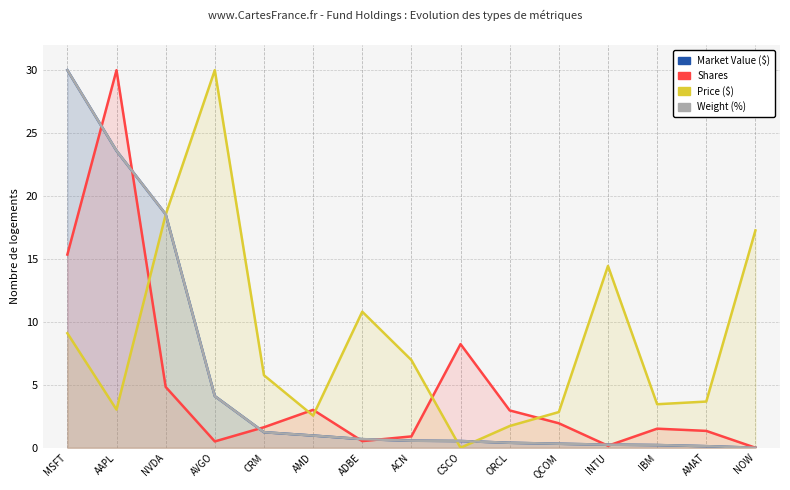

Which series has the largest total across all categories?

Price ($)